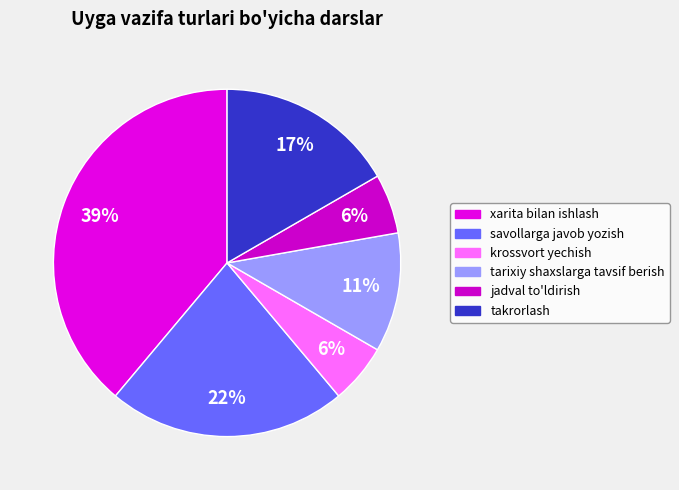

How many slices are in this pie chart?

6